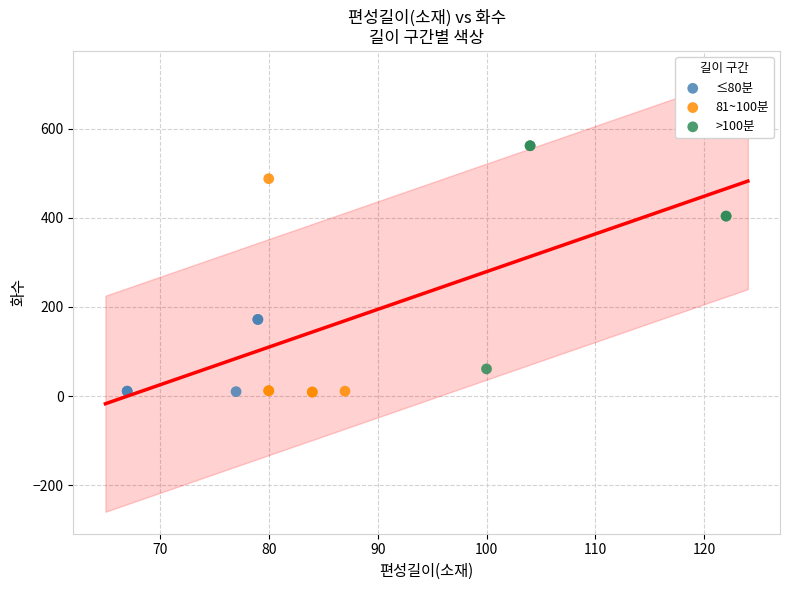

Which series reaches the maximum Y coordinate?

>100분